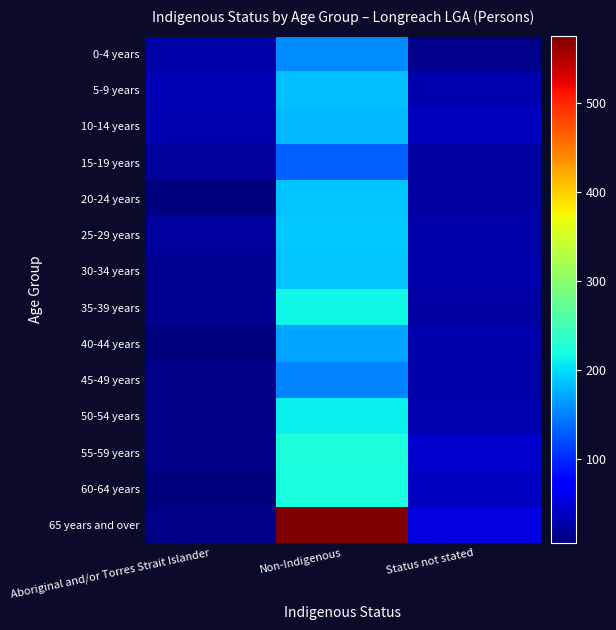

Reading right to left, transcribe all the data shown in this chart.

0-4 years: Status not stated=13	Non-Indigenous=155	Aboriginal and/or Torres Strait Islander=26
5-9 years: Status not stated=30	Non-Indigenous=184	Aboriginal and/or Torres Strait Islander=33
10-14 years: Status not stated=38	Non-Indigenous=180	Aboriginal and/or Torres Strait Islander=31
15-19 years: Status not stated=23	Non-Indigenous=131	Aboriginal and/or Torres Strait Islander=19
20-24 years: Status not stated=25	Non-Indigenous=186	Aboriginal and/or Torres Strait Islander=5
25-29 years: Status not stated=27	Non-Indigenous=190	Aboriginal and/or Torres Strait Islander=21
30-34 years: Status not stated=29	Non-Indigenous=187	Aboriginal and/or Torres Strait Islander=16
35-39 years: Status not stated=25	Non-Indigenous=215	Aboriginal and/or Torres Strait Islander=16
40-44 years: Status not stated=28	Non-Indigenous=168	Aboriginal and/or Torres Strait Islander=6
45-49 years: Status not stated=26	Non-Indigenous=150	Aboriginal and/or Torres Strait Islander=11
50-54 years: Status not stated=30	Non-Indigenous=211	Aboriginal and/or Torres Strait Islander=10
55-59 years: Status not stated=43	Non-Indigenous=225	Aboriginal and/or Torres Strait Islander=10
60-64 years: Status not stated=40	Non-Indigenous=223	Aboriginal and/or Torres Strait Islander=6
65 years and over: Status not stated=56	Non-Indigenous=576	Aboriginal and/or Torres Strait Islander=11